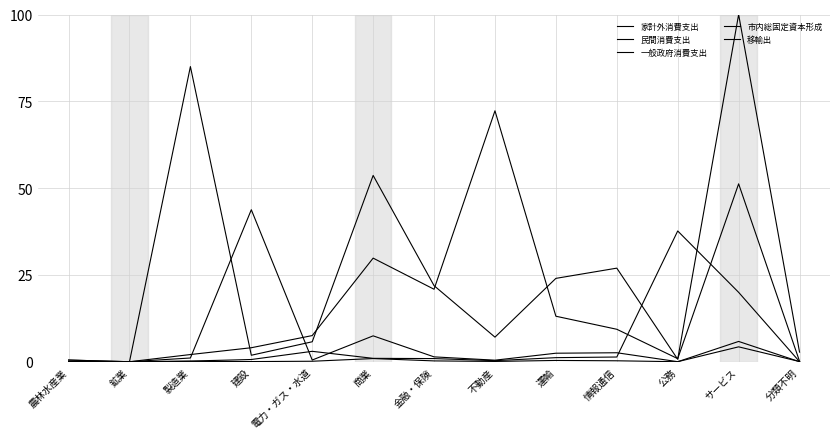

Does the chart display data point markers on the line(s)?

No